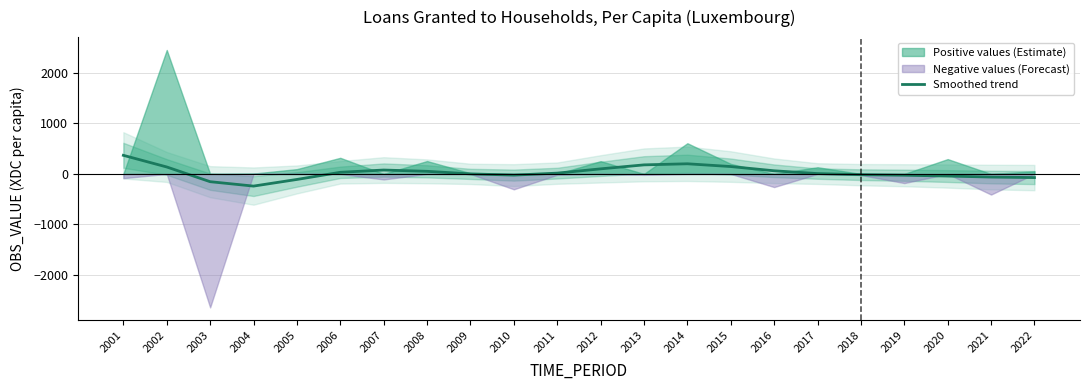

Rank the categories by value from lowest to highest.

2004, 2003, 2005, 2022, 2021, 2020, 2019, 2010, 2018, 2009, 2017, 2011, 2006, 2008, 2016, 2007, 2012, 2002, 2015, 2013, 2014, 2001